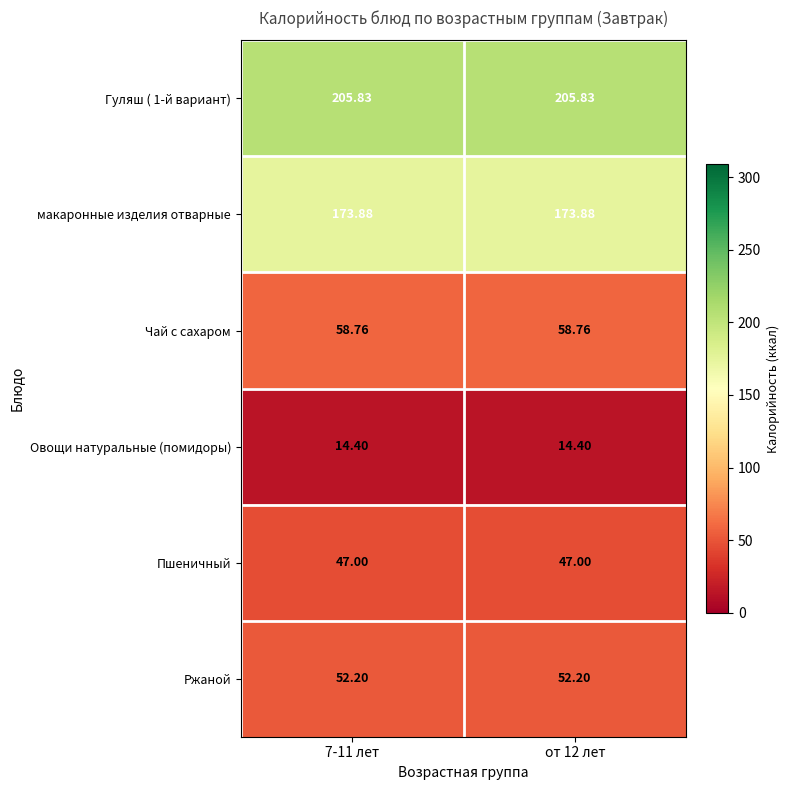

How many series are shown in this chart?

6